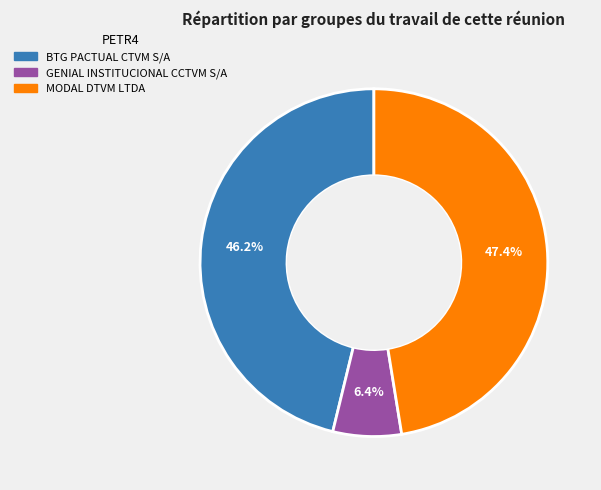

Is there any slice that represents more than half of the pie?

No